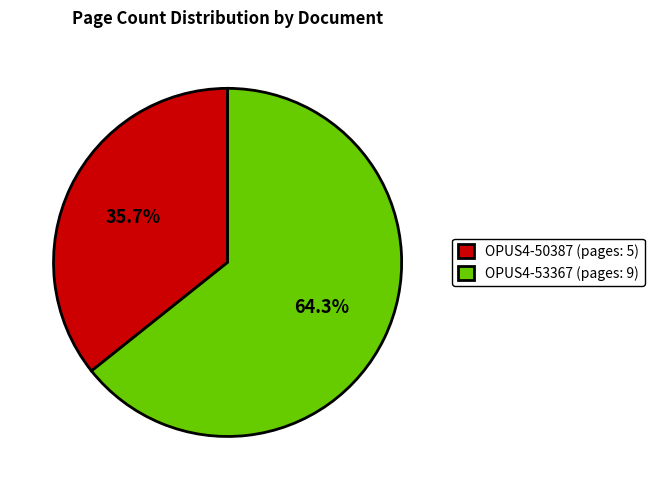

Combined, what portion of the pie is OPUS4-53367 and OPUS4-50387?

100.0%